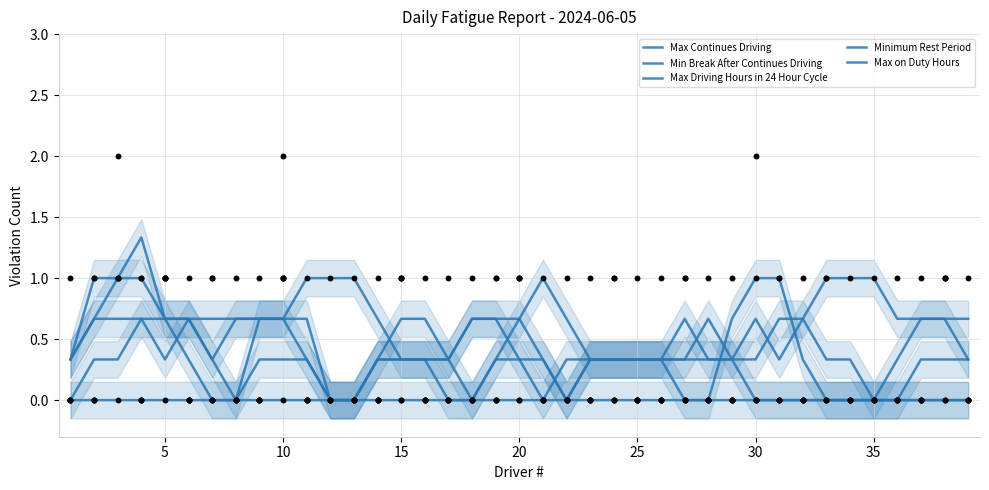

Which series has the largest total across all categories?

Minimum Rest Period